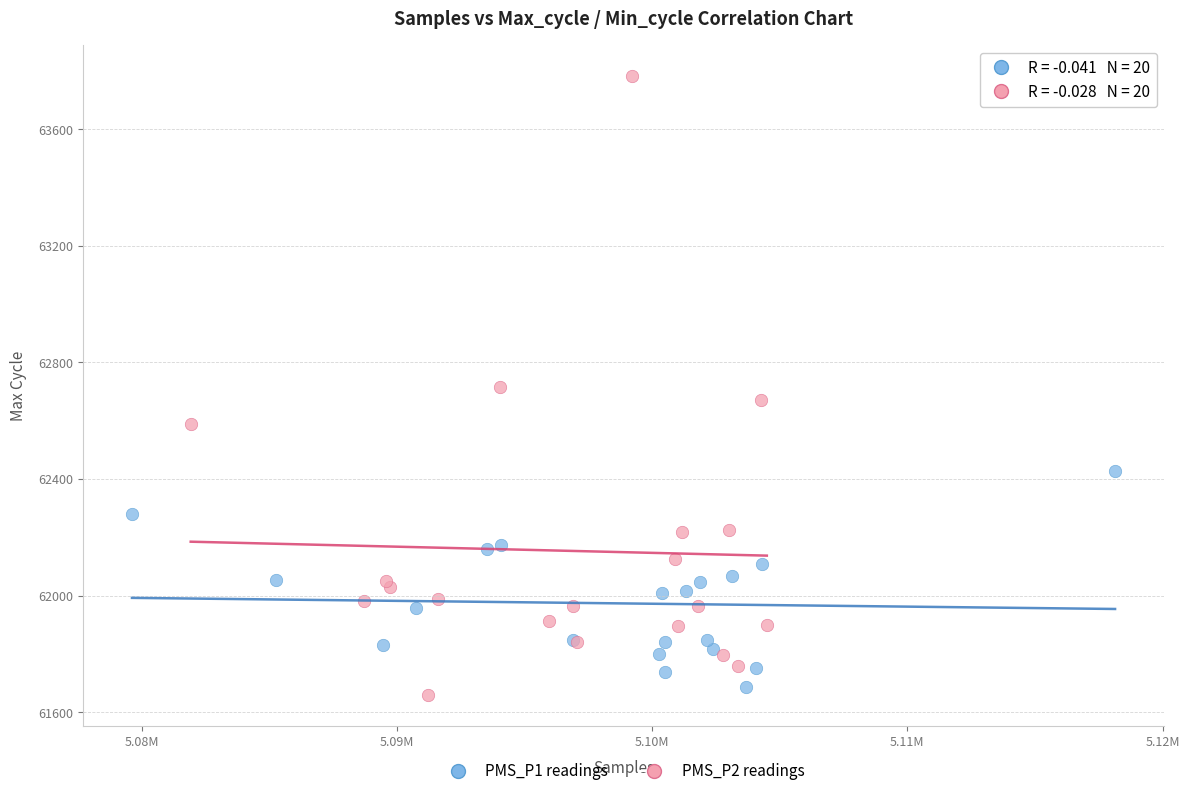

Which series reaches the maximum Y coordinate?

PMS_P2 readings